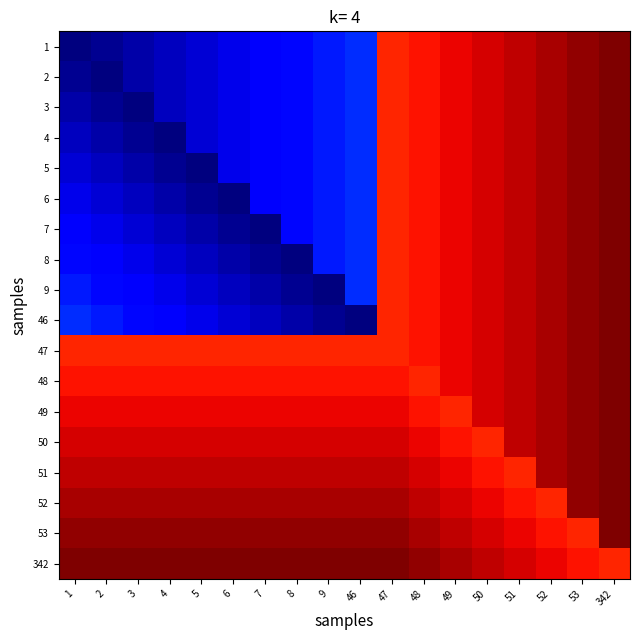

At which category is the sum across all series the highest?

342